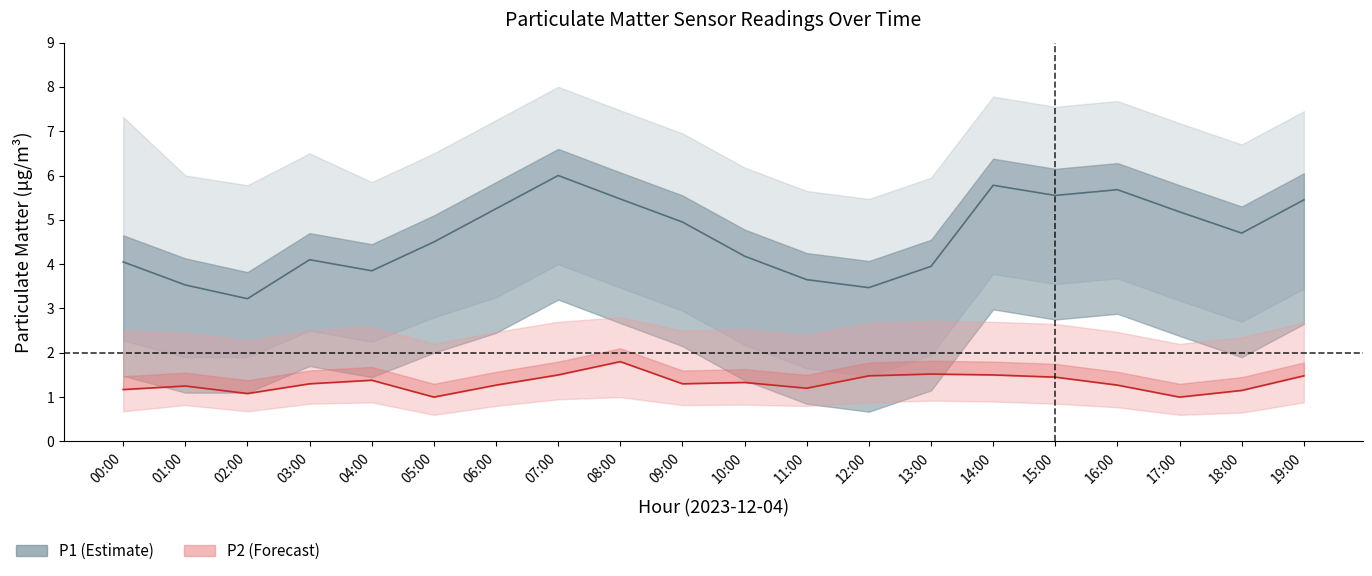

Is it true that P1_upper equals 3.2 at 09:00?

False